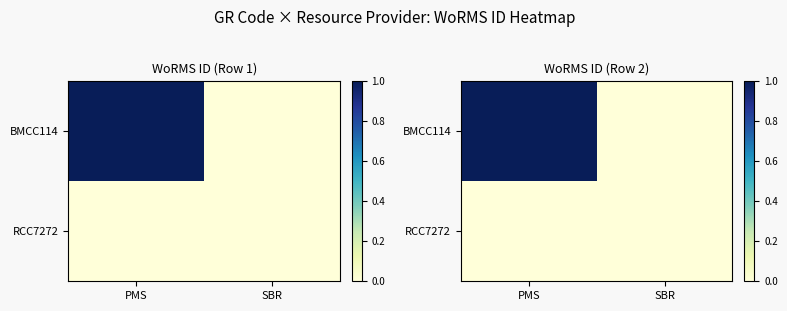

At which category does the chart reach its minimum across all series?

SBR